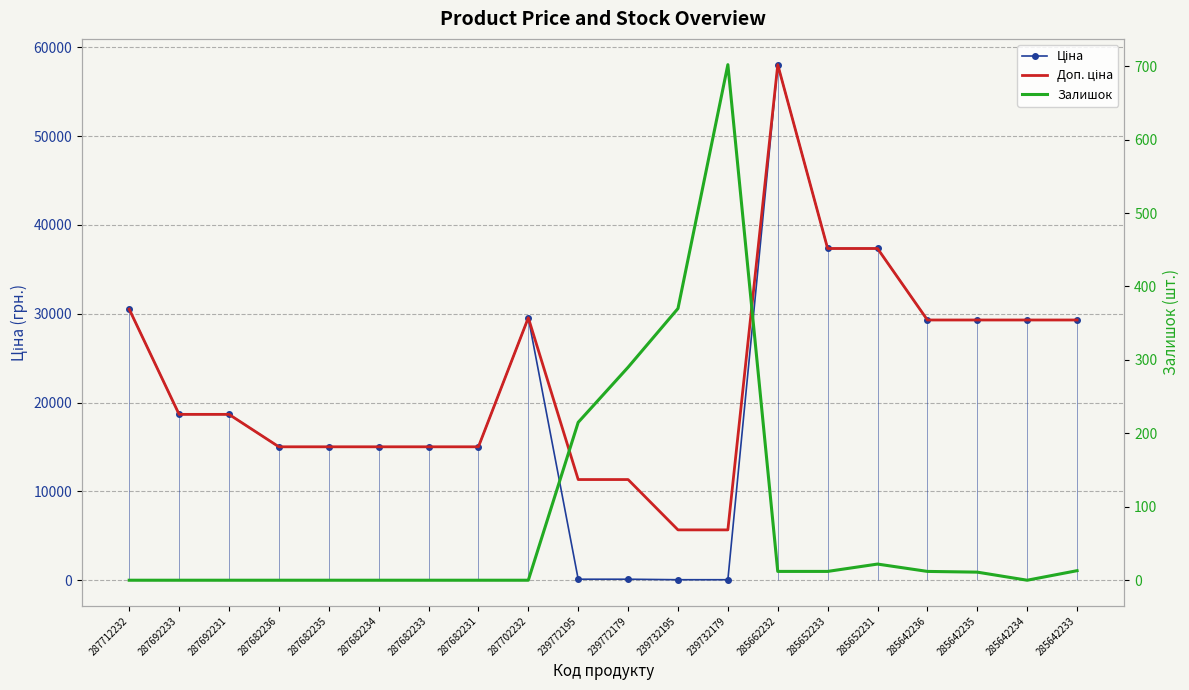

Between which two adjacent categories do Ціна and Залишок first intersect?

287702232 and 239772195